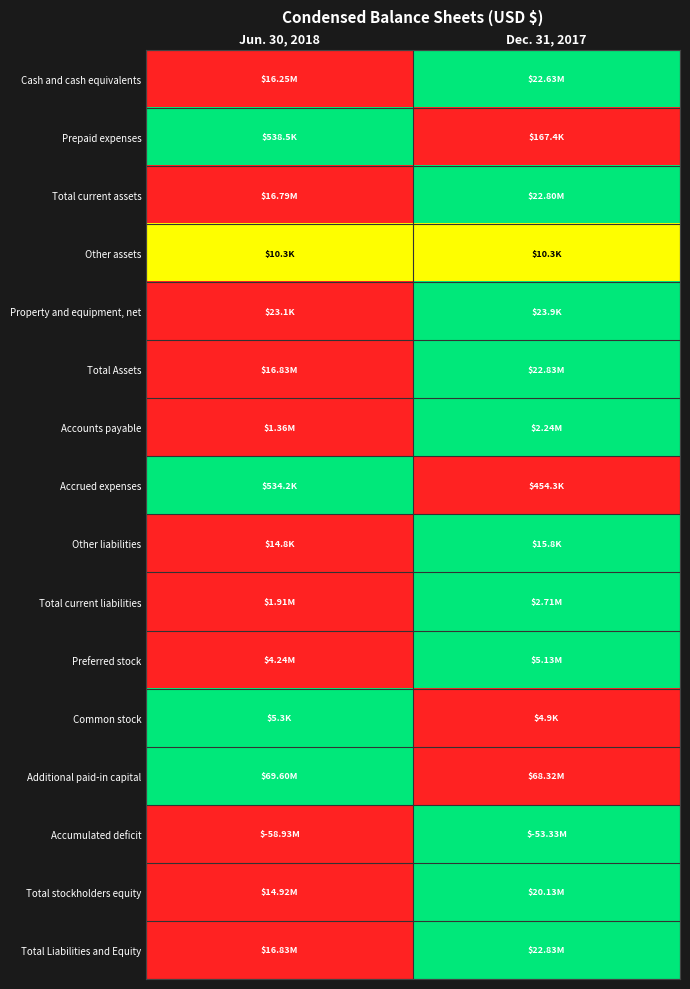

How many series are shown in this chart?

16